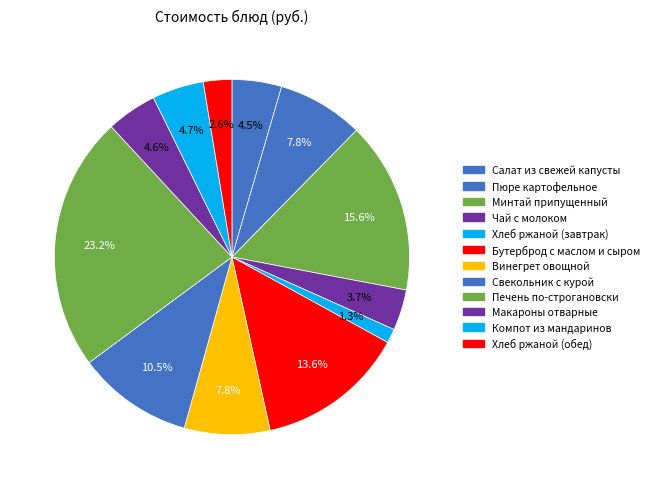

Rank the categories by value from lowest to highest.

Хлеб ржаной (завтрак), Хлеб ржаной (обед), Чай с молоком, Салат из свежей капусты, Макароны отварные, Компот из мандаринов, Винегрет овощной, Пюре картофельное, Свекольник с курой, Бутерброд с маслом и сыром, Минтай припущенный, Печень по-строгановски